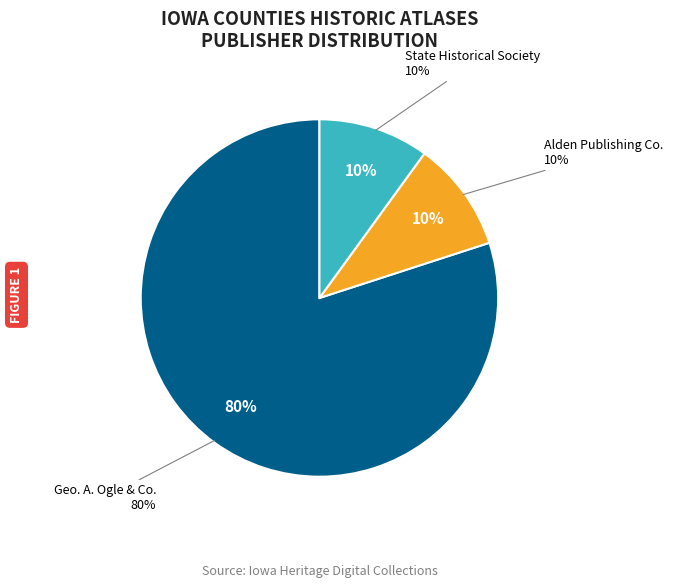

Is there any slice that represents more than half of the pie?

Yes